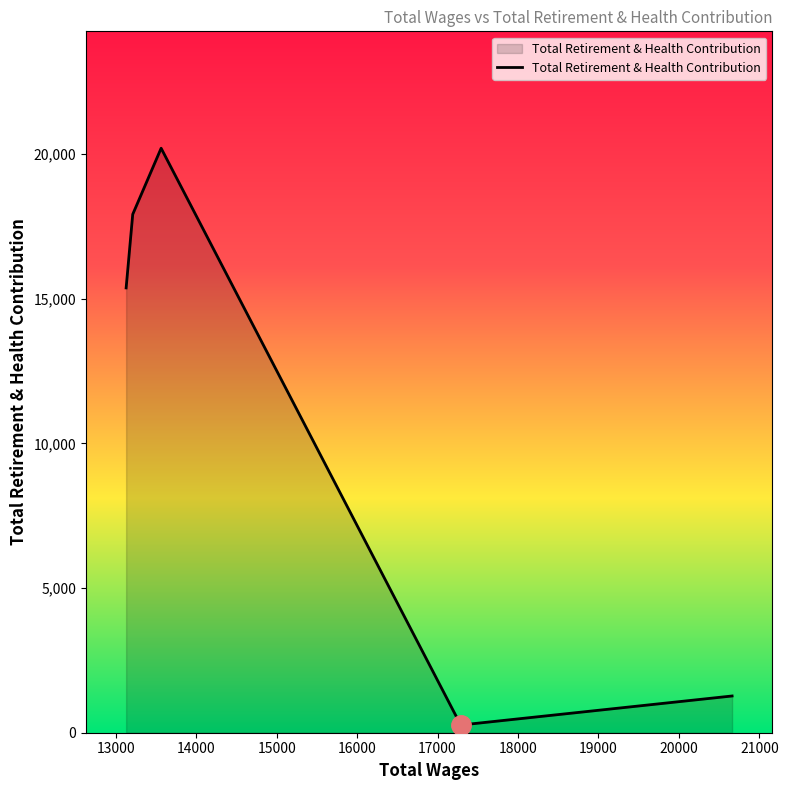

True or false: there are more than 0 points higher than both neighbors.

True